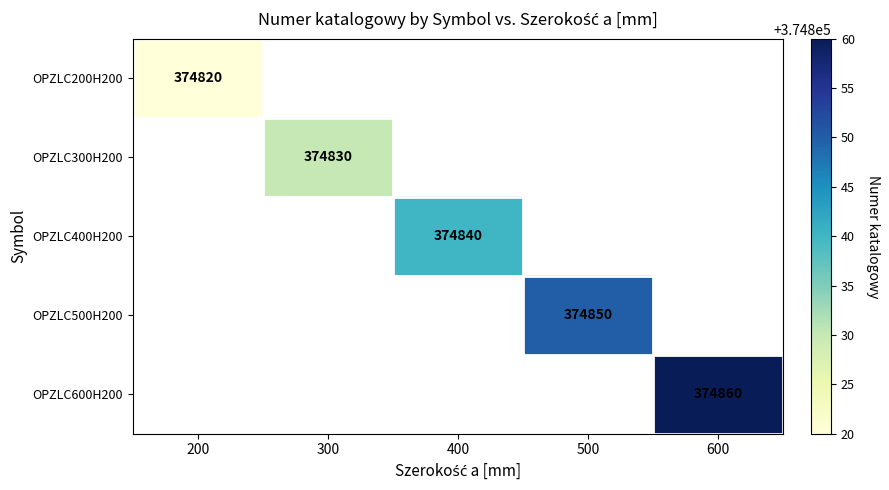

Between 400 and 600, which is larger?

600